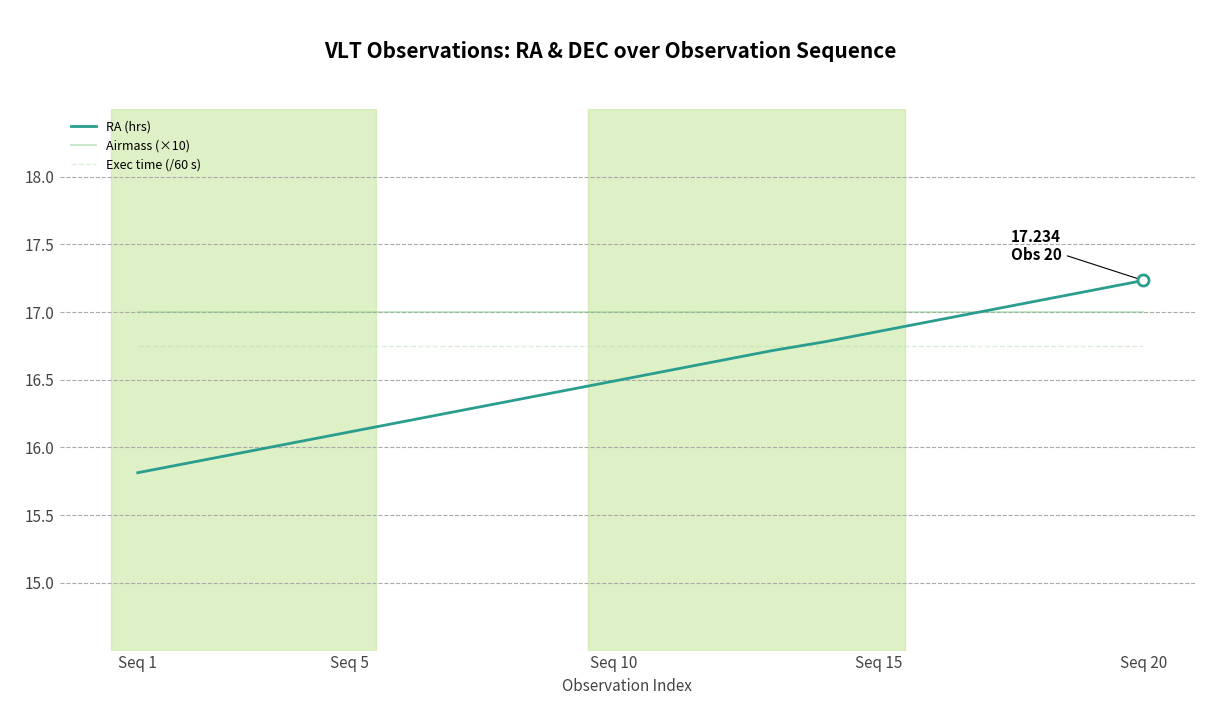

What is the minimum value shown in the chart?

15.8